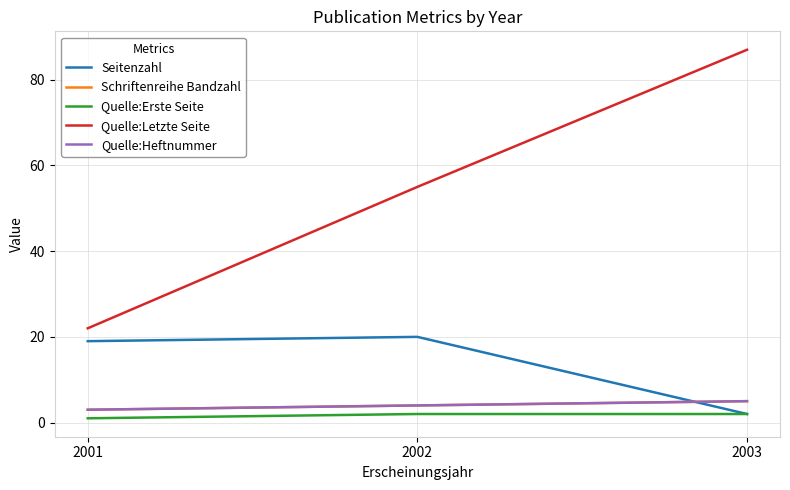

The Quelle:Heftnummer series shows 9 at 2003. True or false?

False